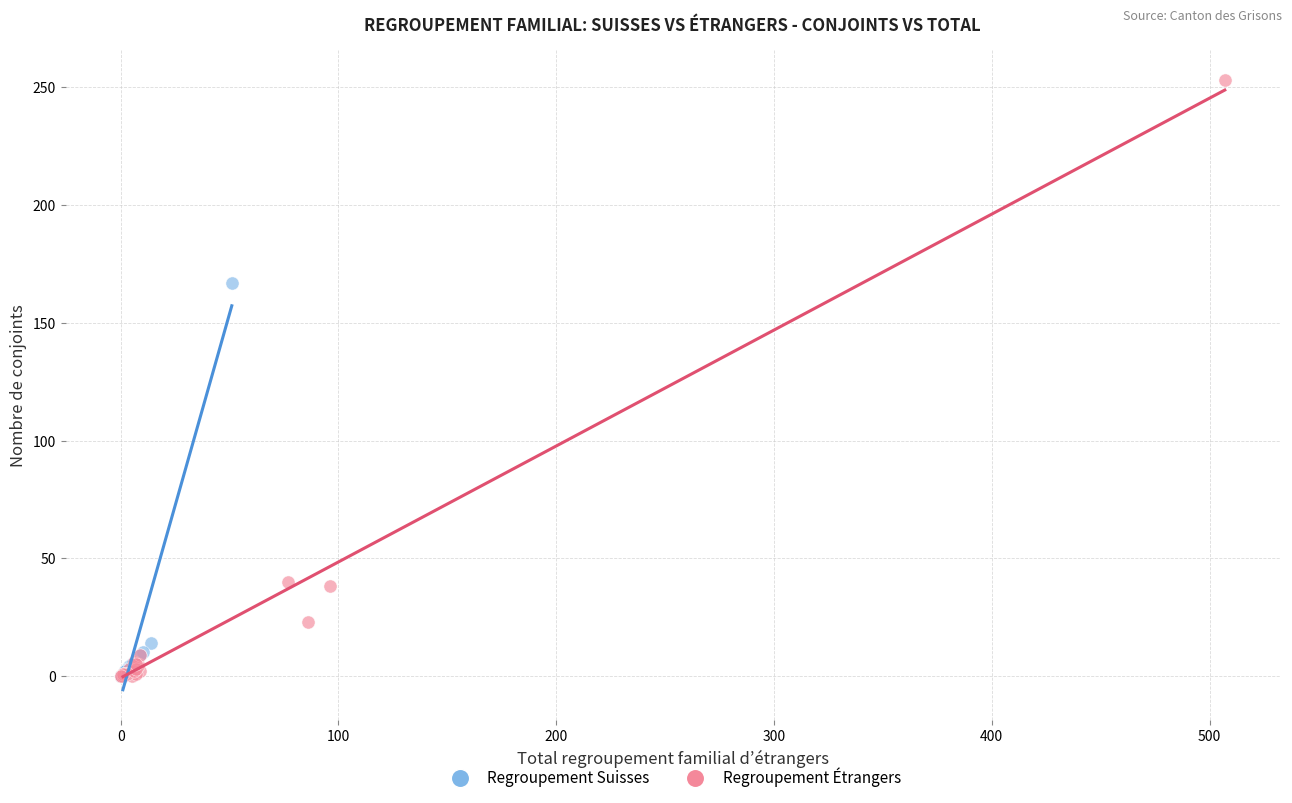

Which series contains the highest Y value?

Regroupement Étrangers